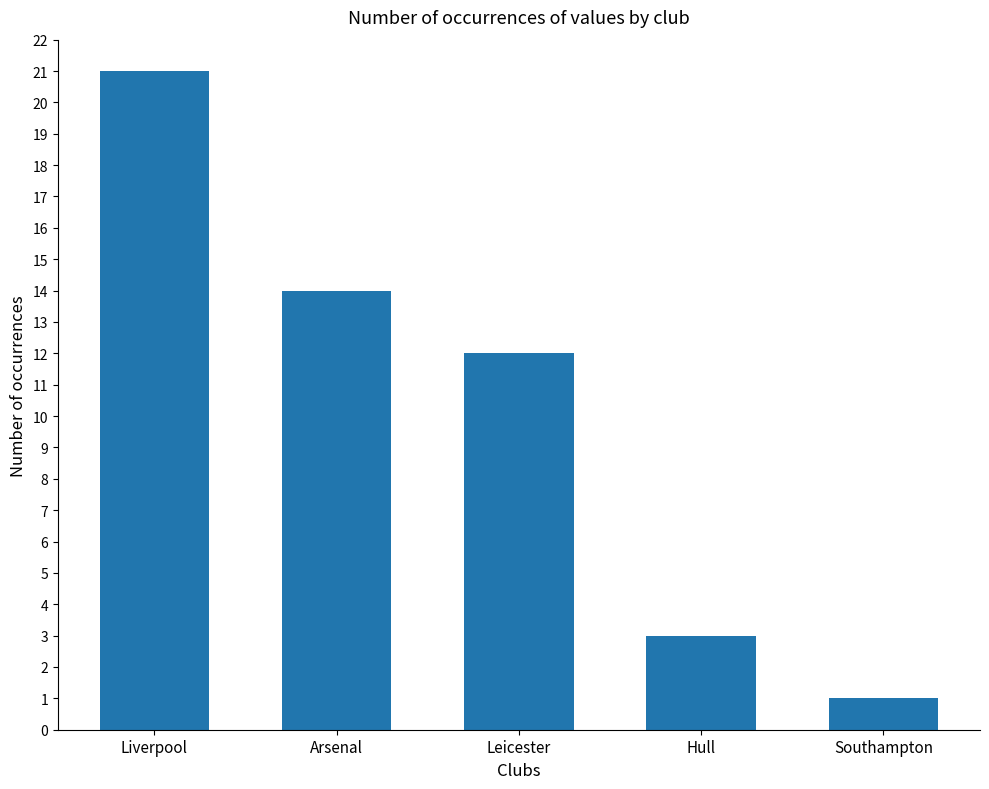

What is the label of the 5th bar from the left?

Southampton